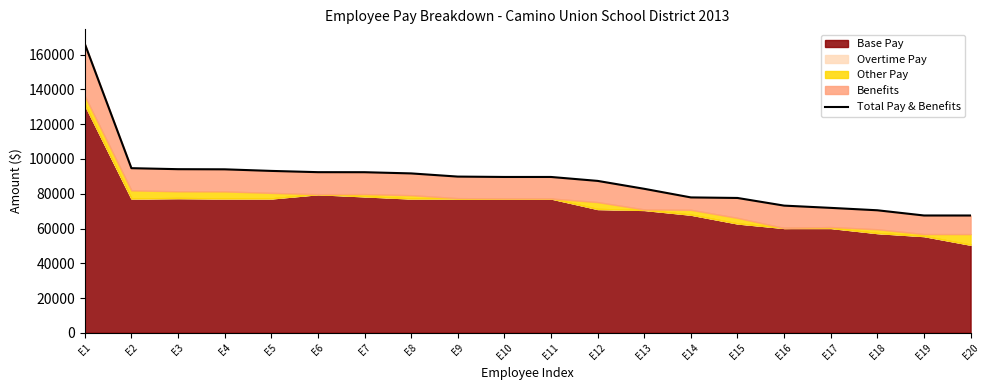

Reading left to right, what are all the values shown in this chart?

166288.3	94721.2	94142.5	94061.2	93148.6	92423.8	92401.2	91710.4	89880.2	89663.7	89663.7	87402.5	82851.0	77897.7	77580.9	73179.1	71881.5	70498.5	67498.8	67492.7